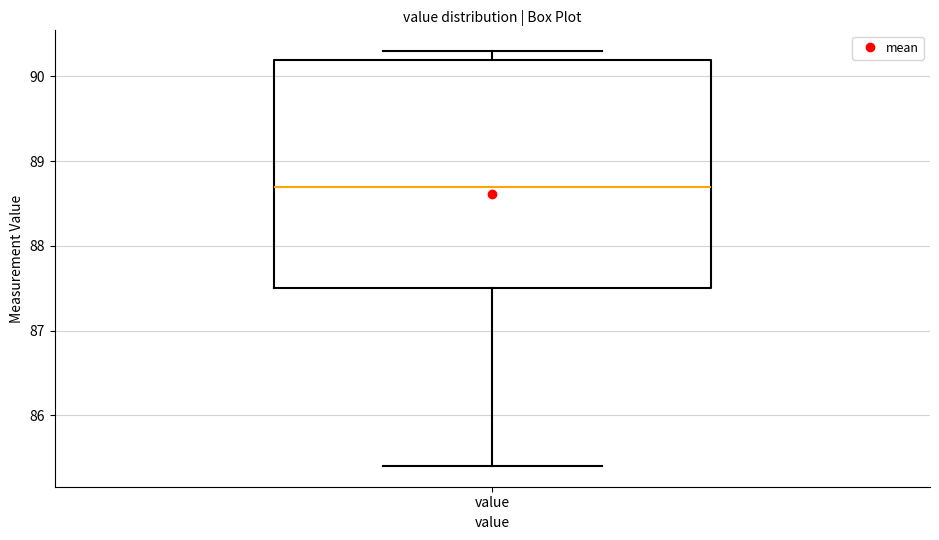

Where is the lower edge of the box for value on the y-axis? The values are not printed on the chart, so give them approximately, as read against the axis.

87.5